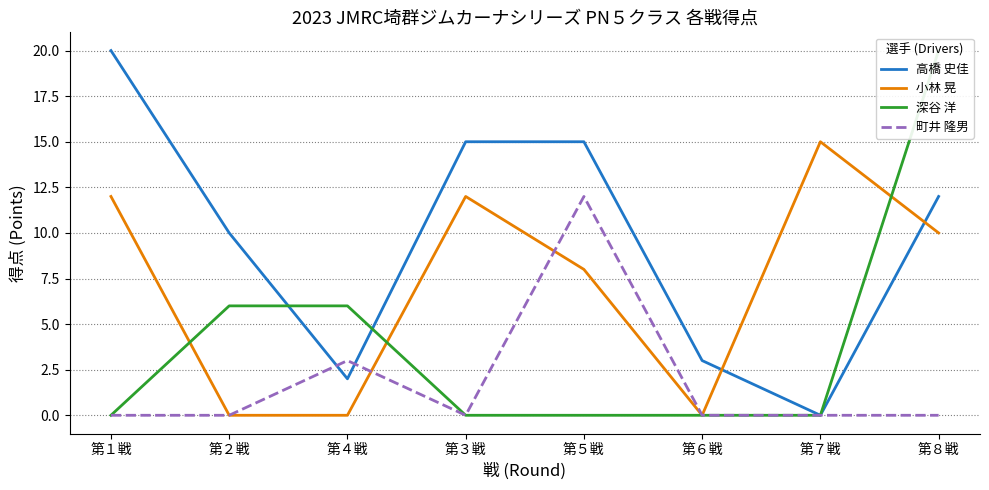

List the labels in order of 高橋 史佳 value, largest first.

第１戦, 第３戦, 第５戦, 第８戦, 第２戦, 第６戦, 第４戦, 第７戦